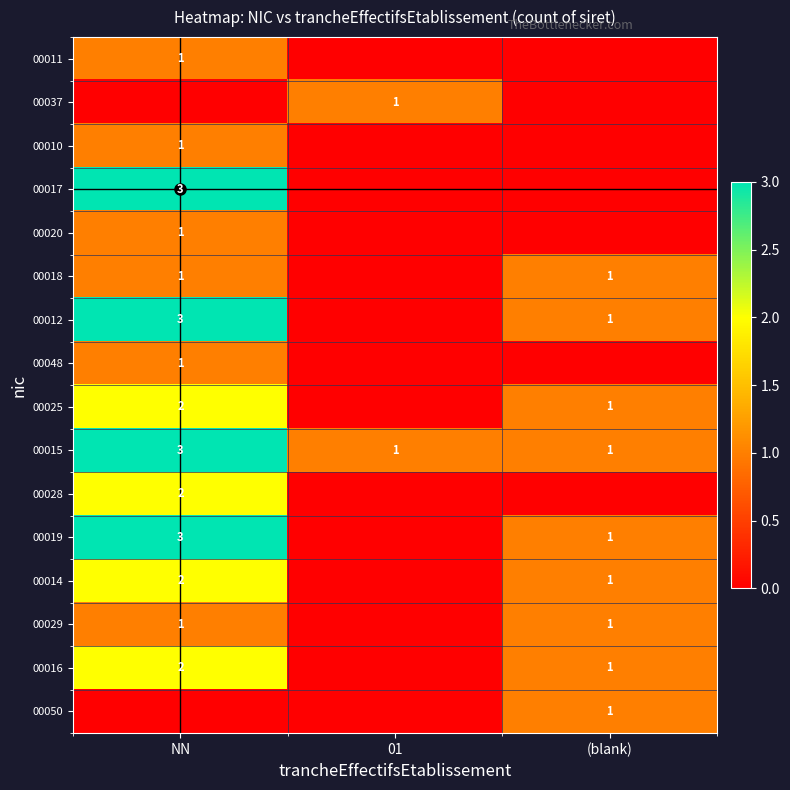

The 00011 series shows 1 at NN. True or false?

True